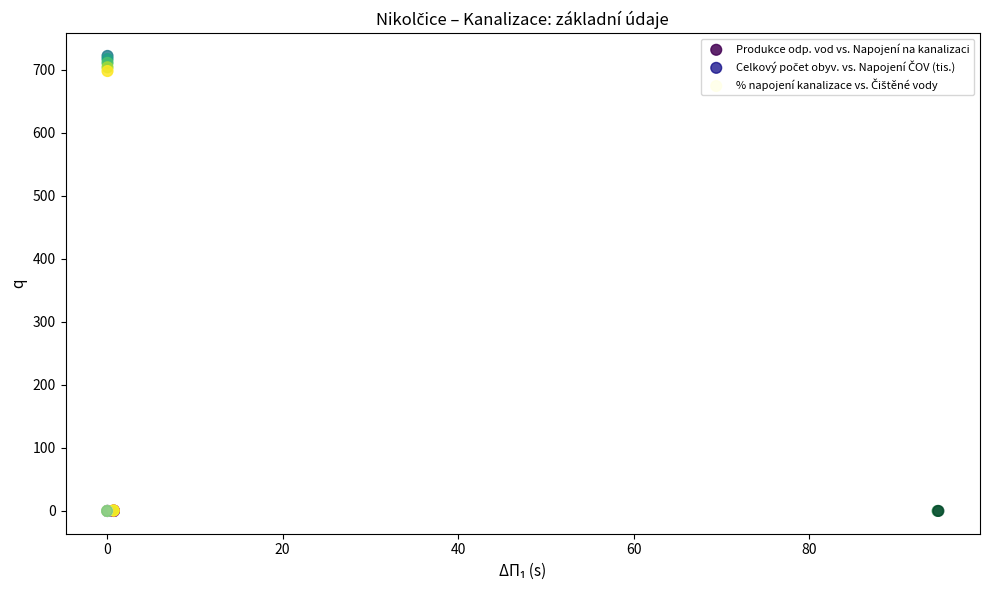

Which series contains the highest Y value?

Produkce odp. vod vs. Napojení na kanalizaci